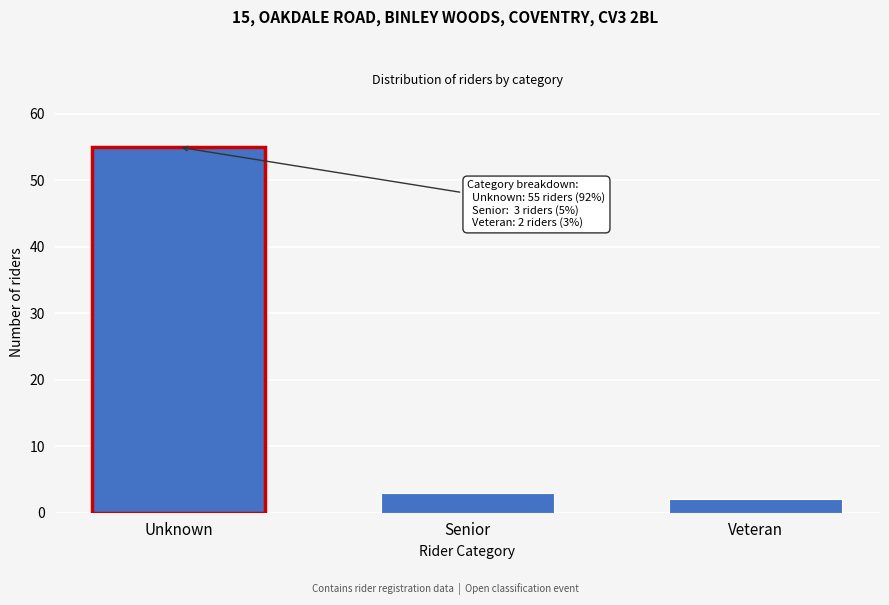

Reading right to left, list all the values displayed in this chart.

Veteran=2	Senior=3	Unknown=55